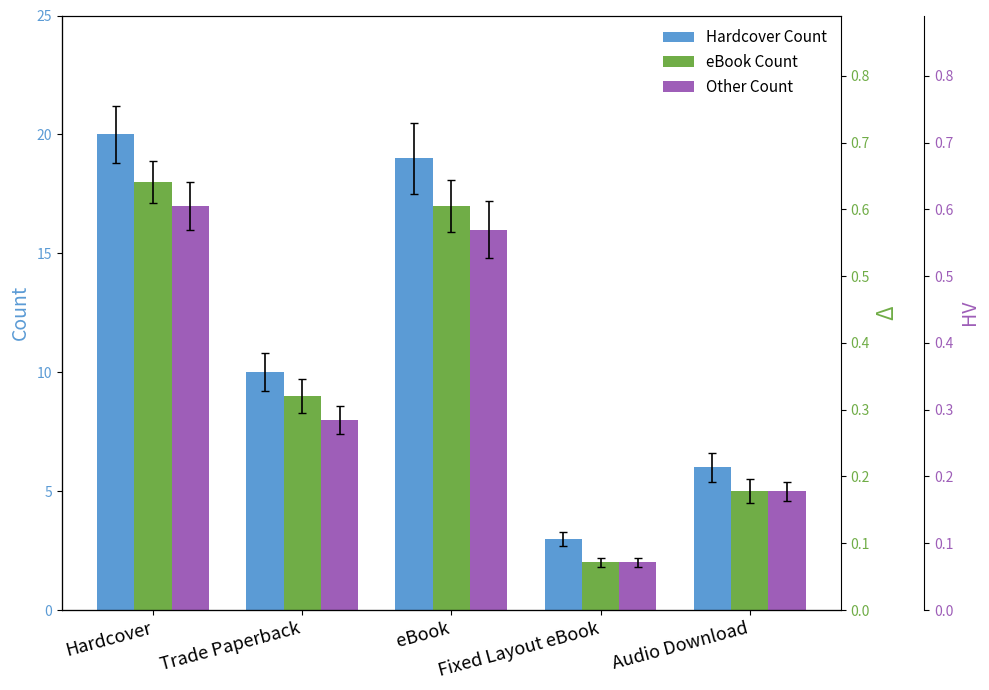

The value of Hardcover Count at Audio Download is 4. True or false?

False